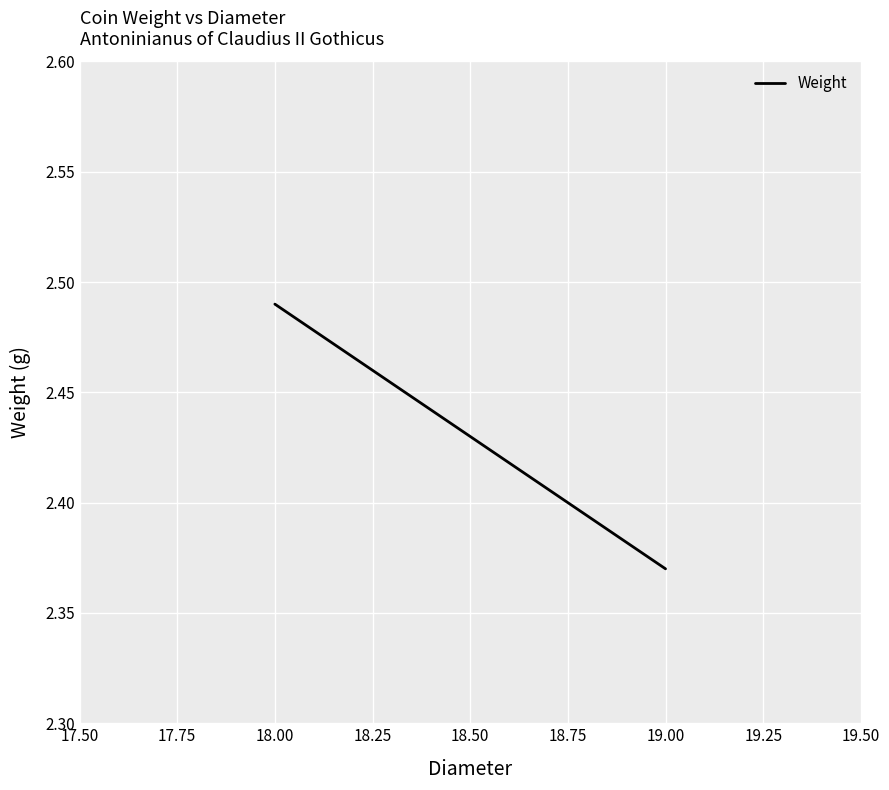

How many lines are shown in the chart?

1